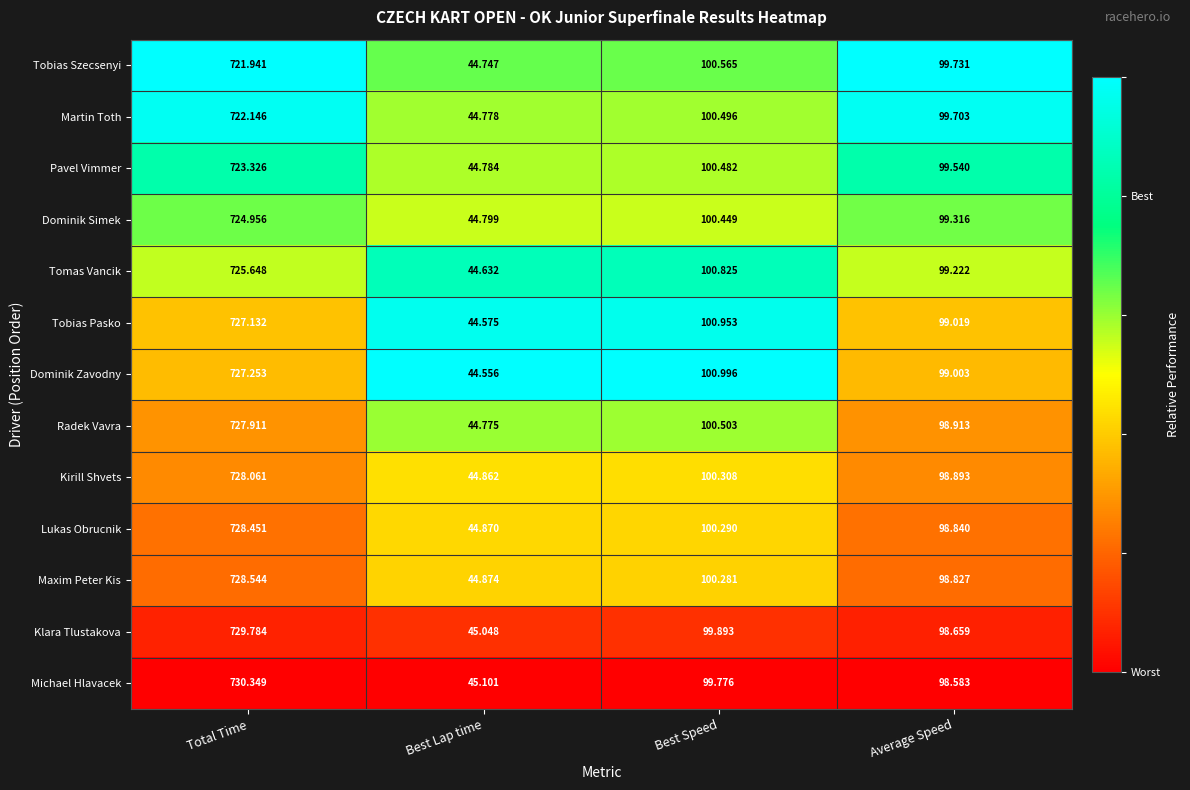

How many data points does each series have?

4